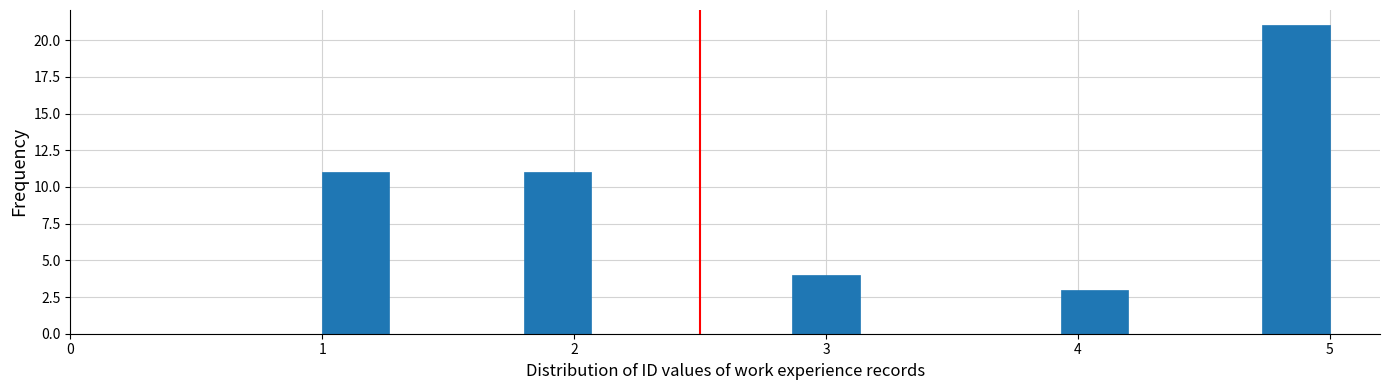

Around what value on the x-axis is the tallest bar? Give the approximate position of its centre, as read against the axis.

4.9